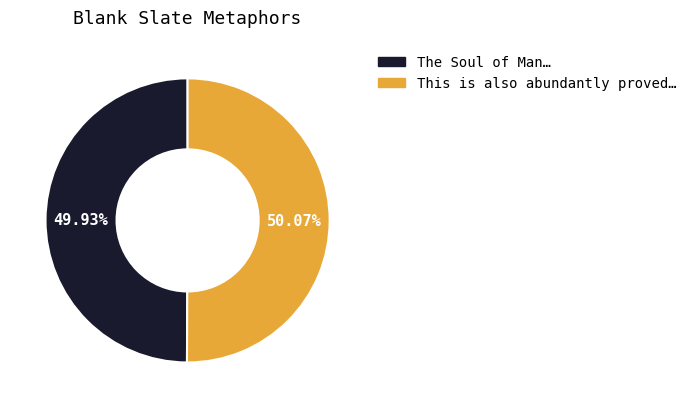

Does any single category account for the majority?

Yes